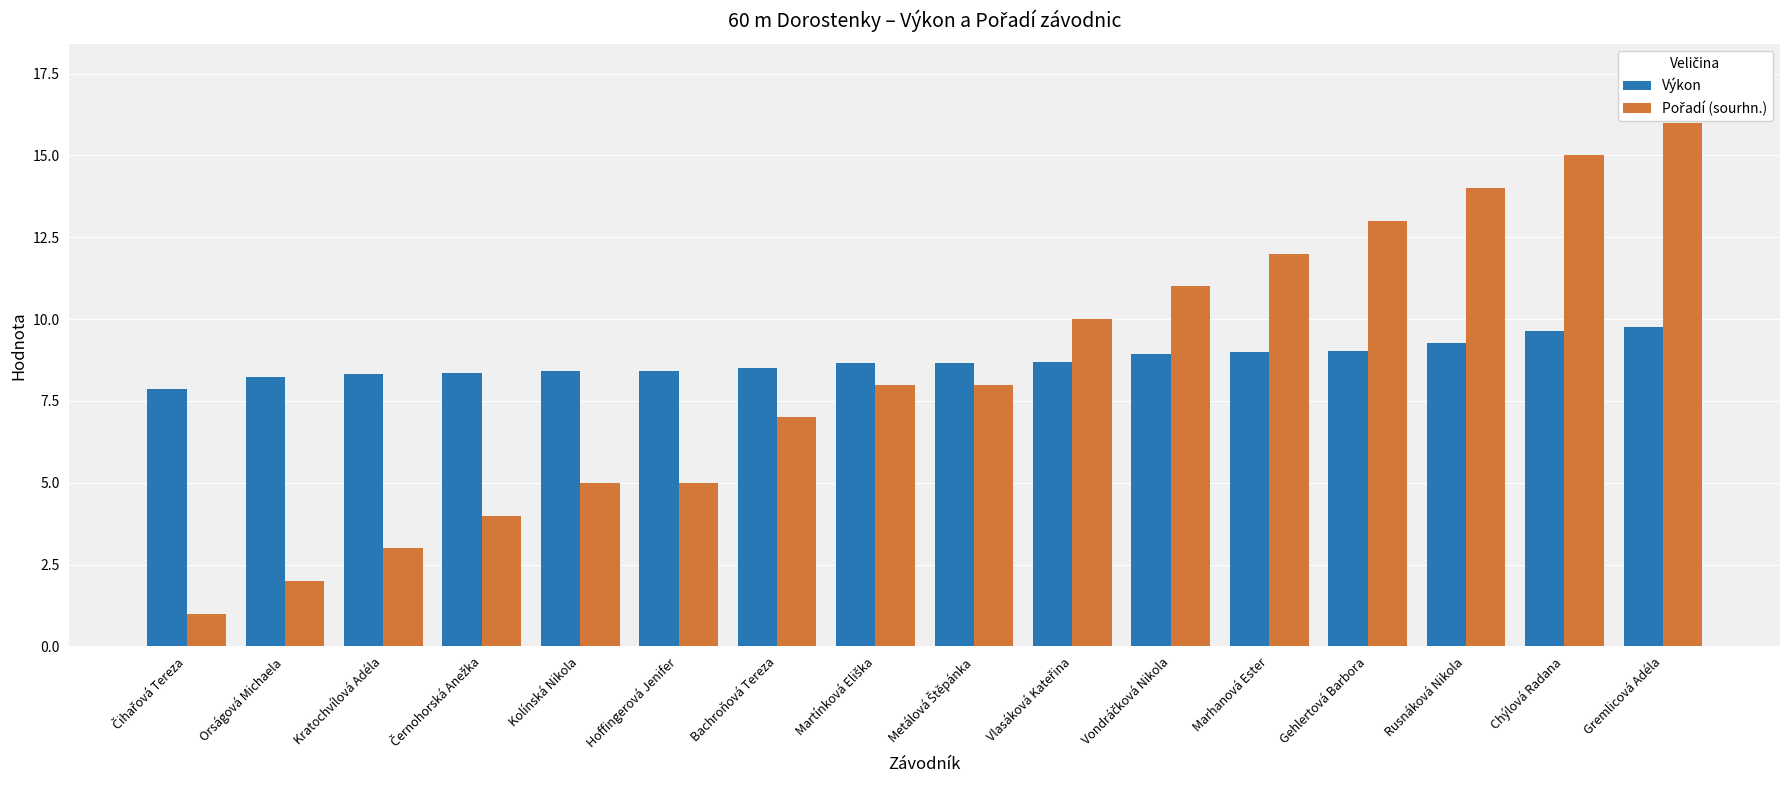

What is the label of the 7th bar from the left?

Bachroňová Tereza